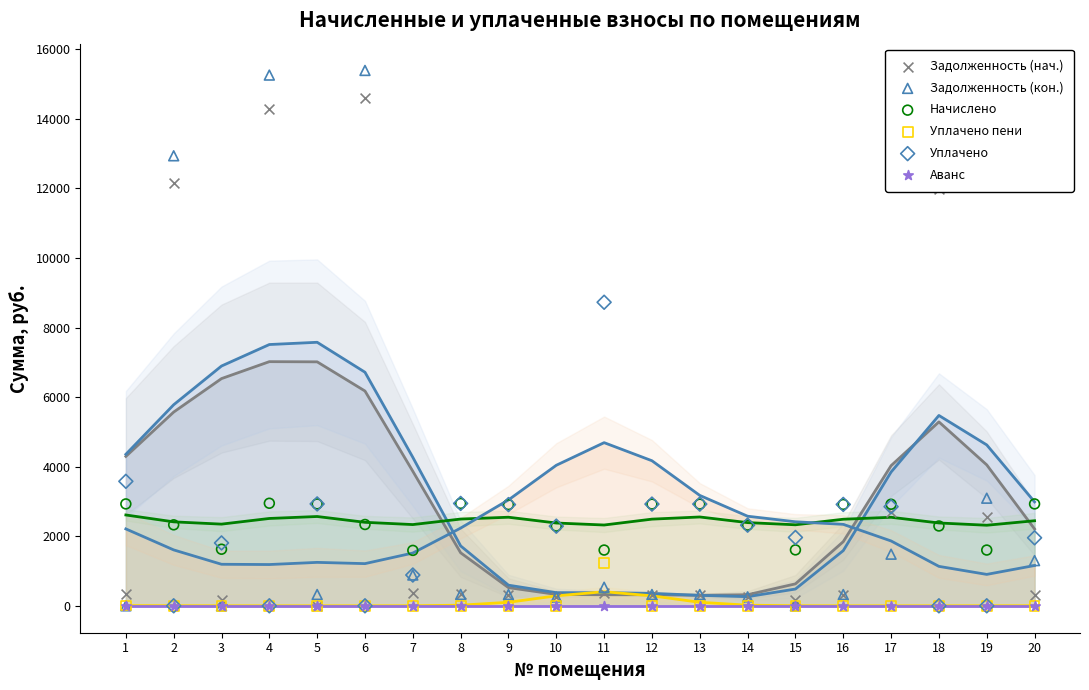

Which series has the largest Y range (max minus min)?

Задолженность (кон.)